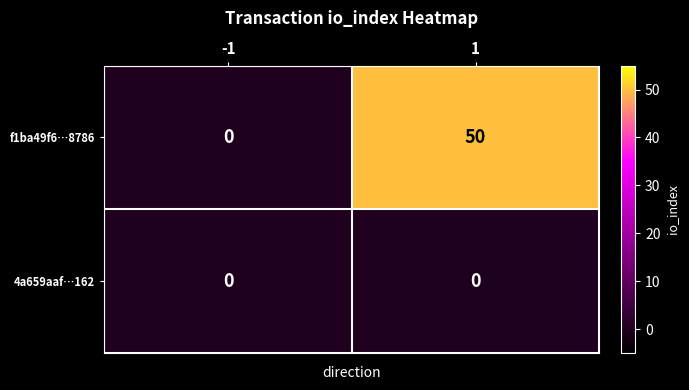

Which series changed the most between -1 and 1?

f1ba49f6…8786